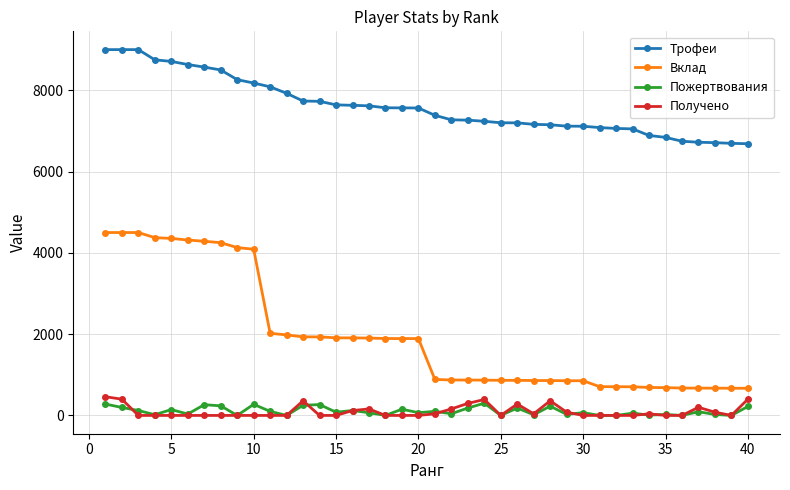

List the series in order of their peak value, lowest first.

Пожертвования, Получено, Вклад, Трофеи